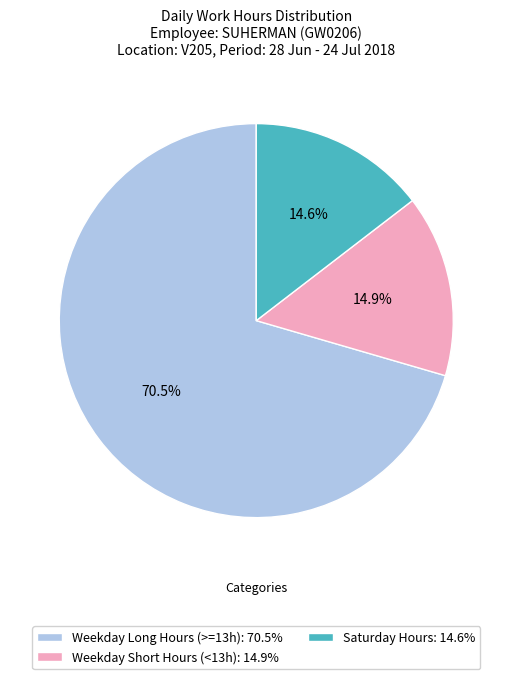

To the nearest percent, what is the difference between the largest and smallest slice percentages?

56%